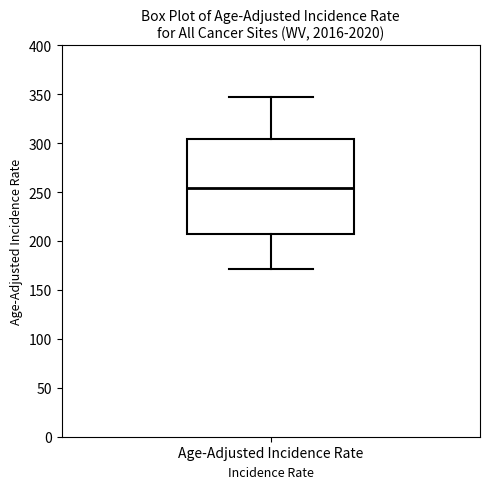

Read this box plot against the y-axis: the position of the median line, the range covered by the box, and the ends of both whiskers. The values are not printed on the chart, so give them approximately, as read against the axis.

median 255, box 205 to 305, whiskers 170 to 345